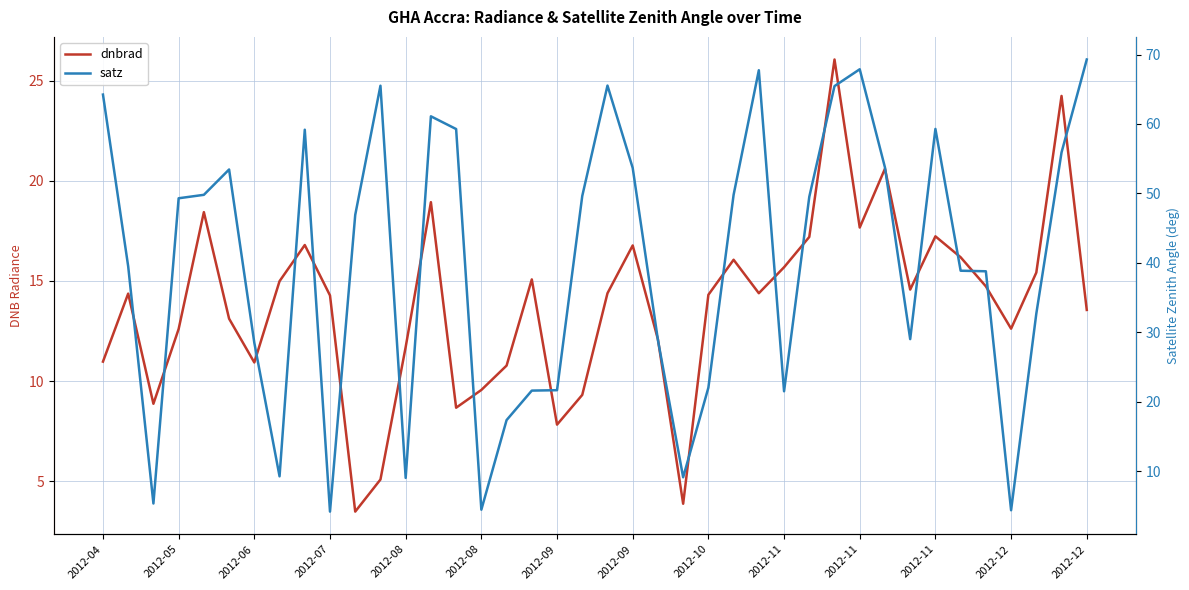

True or false: dnbrad has more than 1 interior local peaks.

True